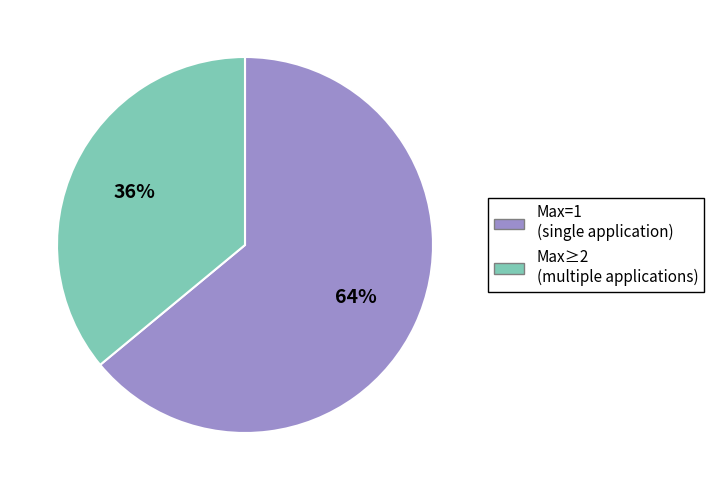

Does any single category account for the majority?

Yes